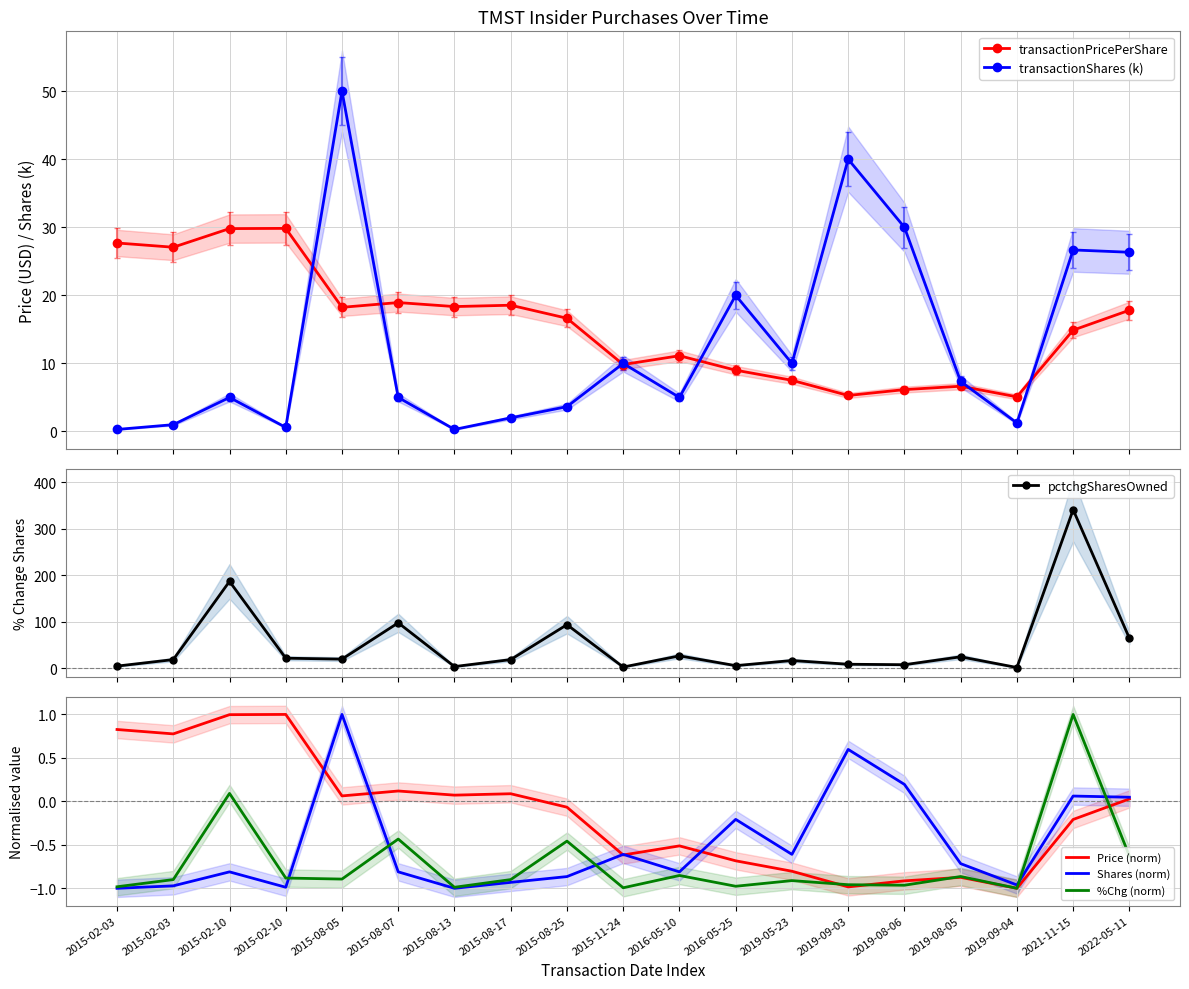

Rank the series by their maximum value, from lowest to highest.

Price (norm), Shares (norm), %Chg (norm), transactionPricePerShare, transactionShares (k), pctchgSharesOwned